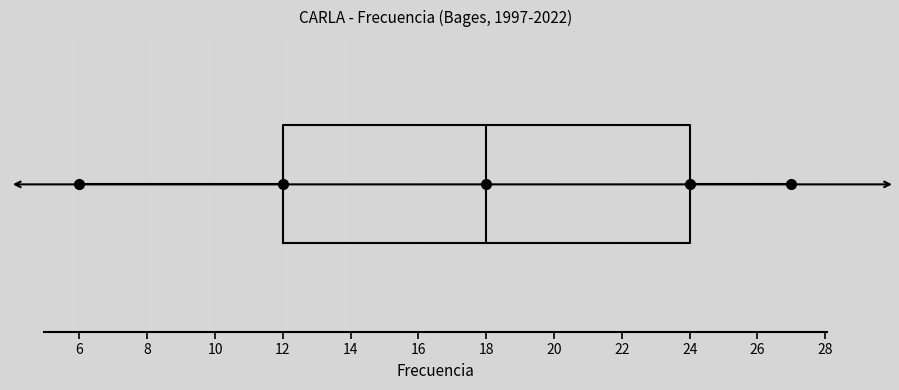

Transcribe this box plot: give where the median line is, the range the box spans, and where the two whiskers end, as read against the x-axis. The values are not printed on the chart, so give them approximately, as read against the axis.

median 18, box 12 to 24, whiskers 6 to 27